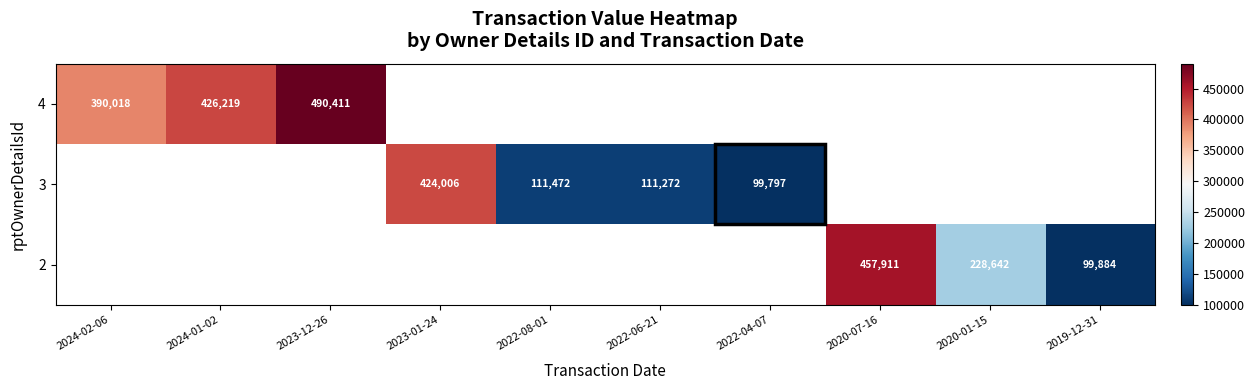

How many categories are shown in the chart?

10